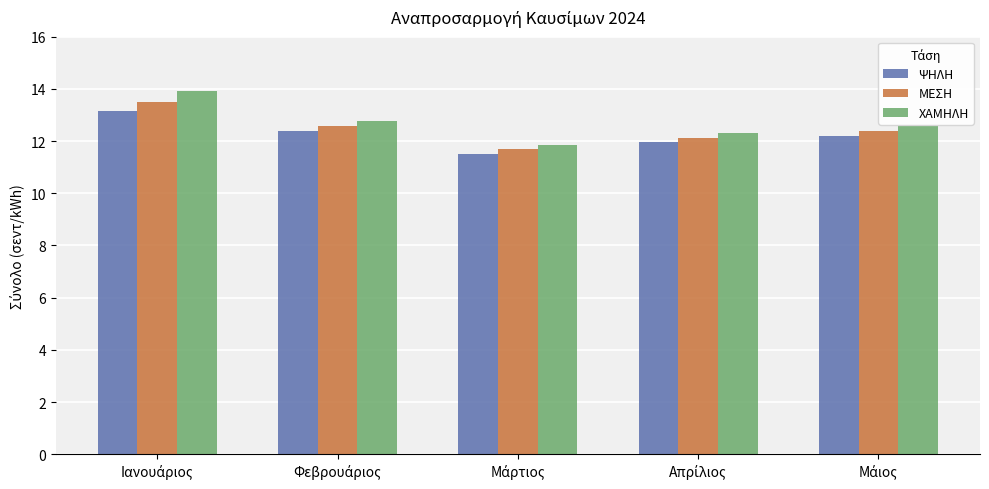

What is the sum of all ΜΕΣΗ values?

62.3